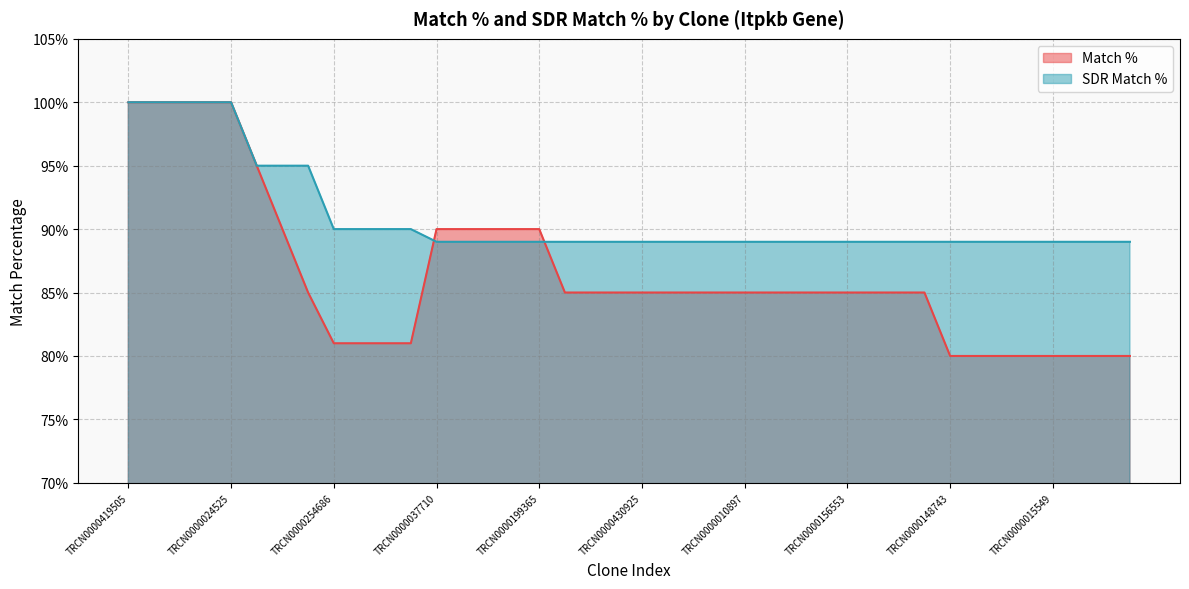

Between TRCN0000254686 and TRCN0000241513, which series saw the biggest shift?

Match %